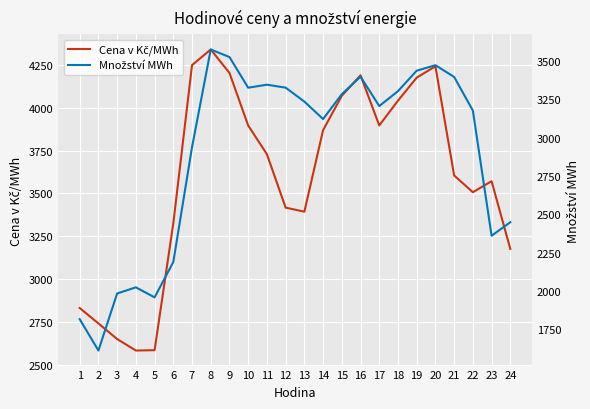

True or false: Cena v Kč/MWh and Množství MWh intersect in this chart.

False